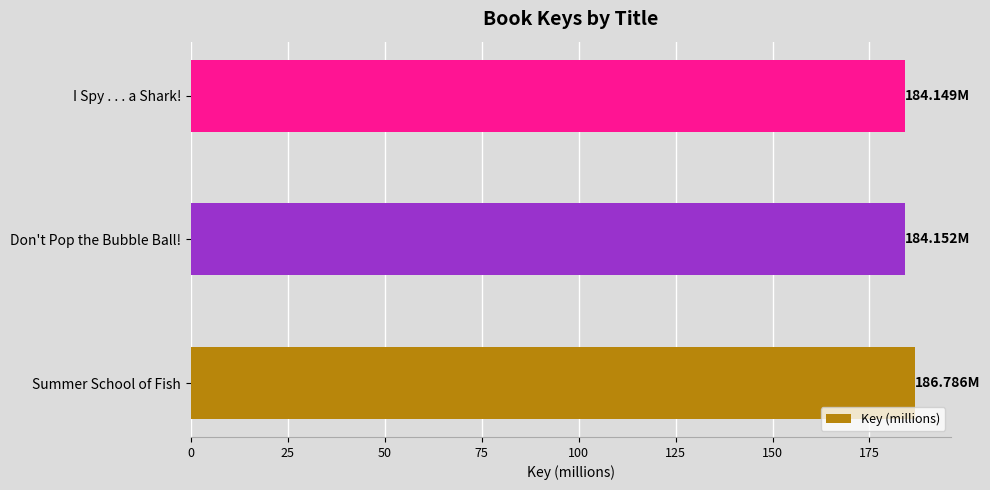

Approximately how many times larger is the value at I Spy . . . a Shark! compared to Don't Pop the Bubble Ball!?

1.0